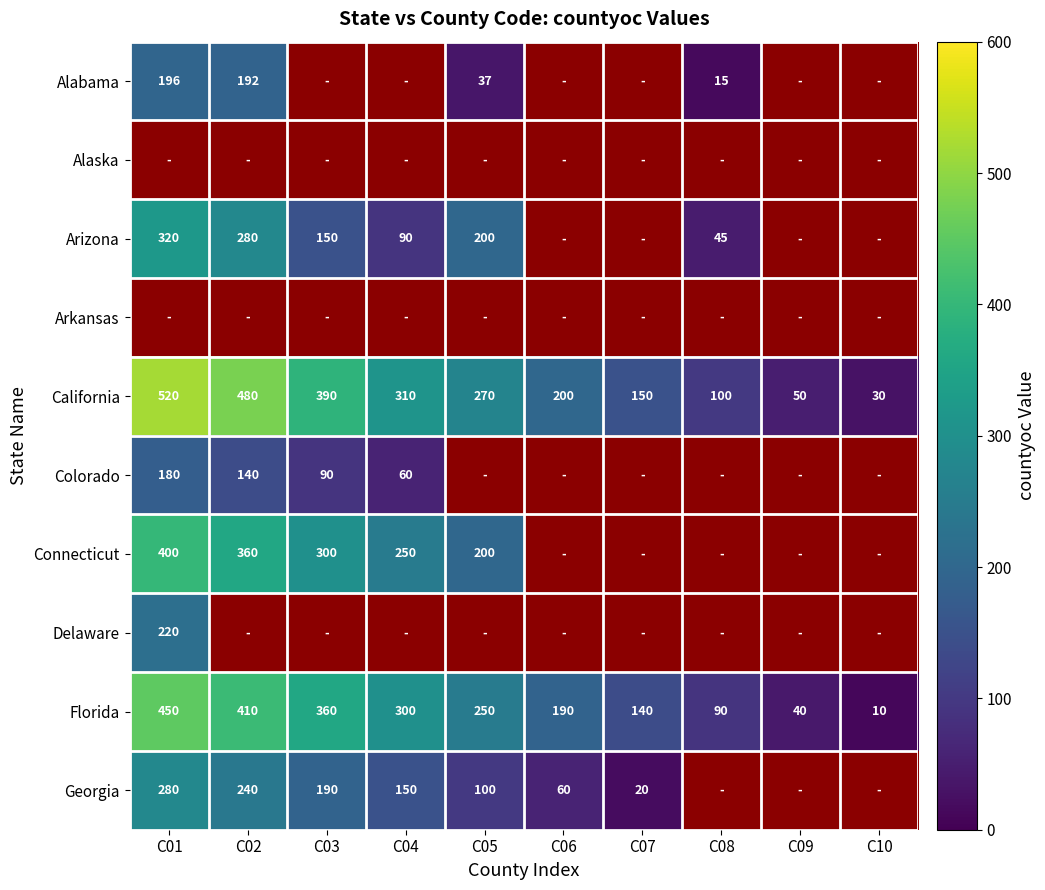

The value of Arizona at C08 is 45. True or false?

True